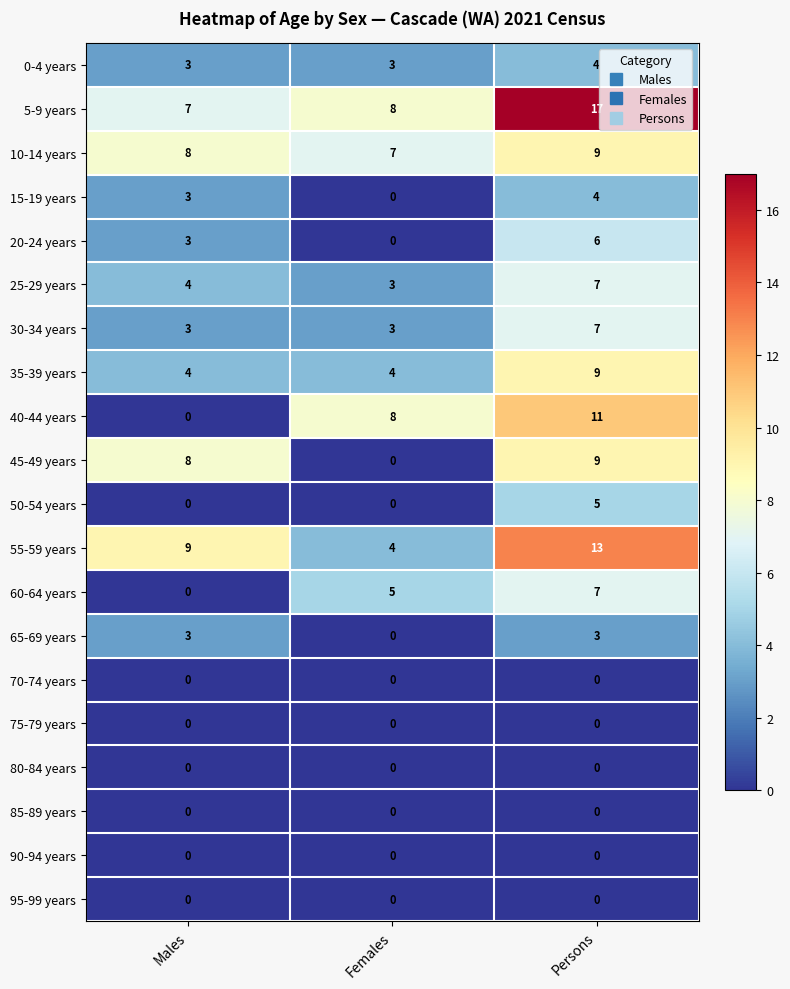

What is the average value of the 30-34 years series?

4